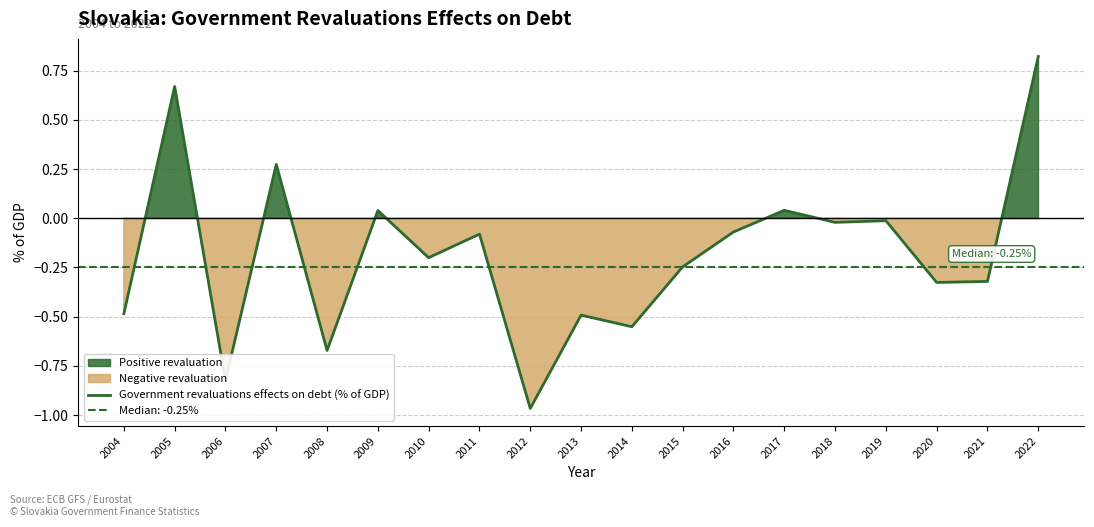

How many lines are shown in the chart?

1